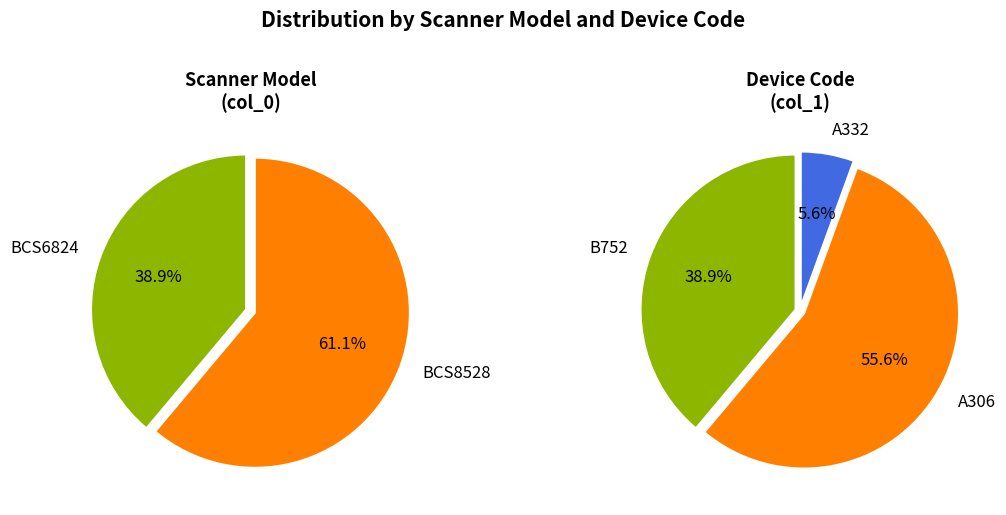

Is BCS8528 the majority of the pie?

Yes